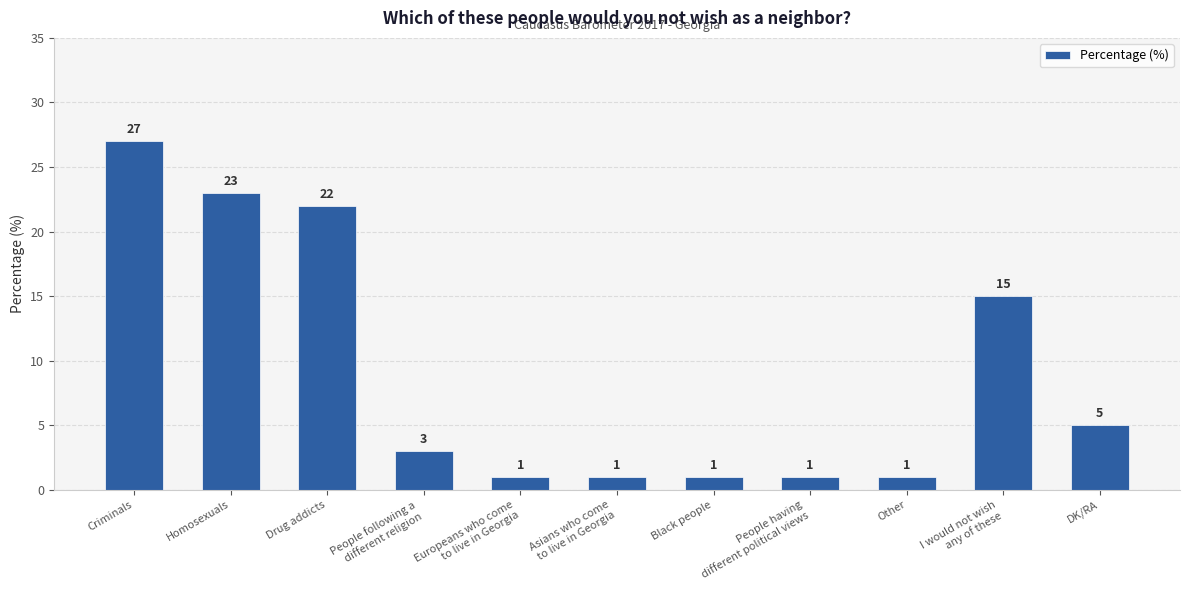

Reading left to right, extract all data points from this chart.

27	23	22	3	1	1	1	1	1	15	5